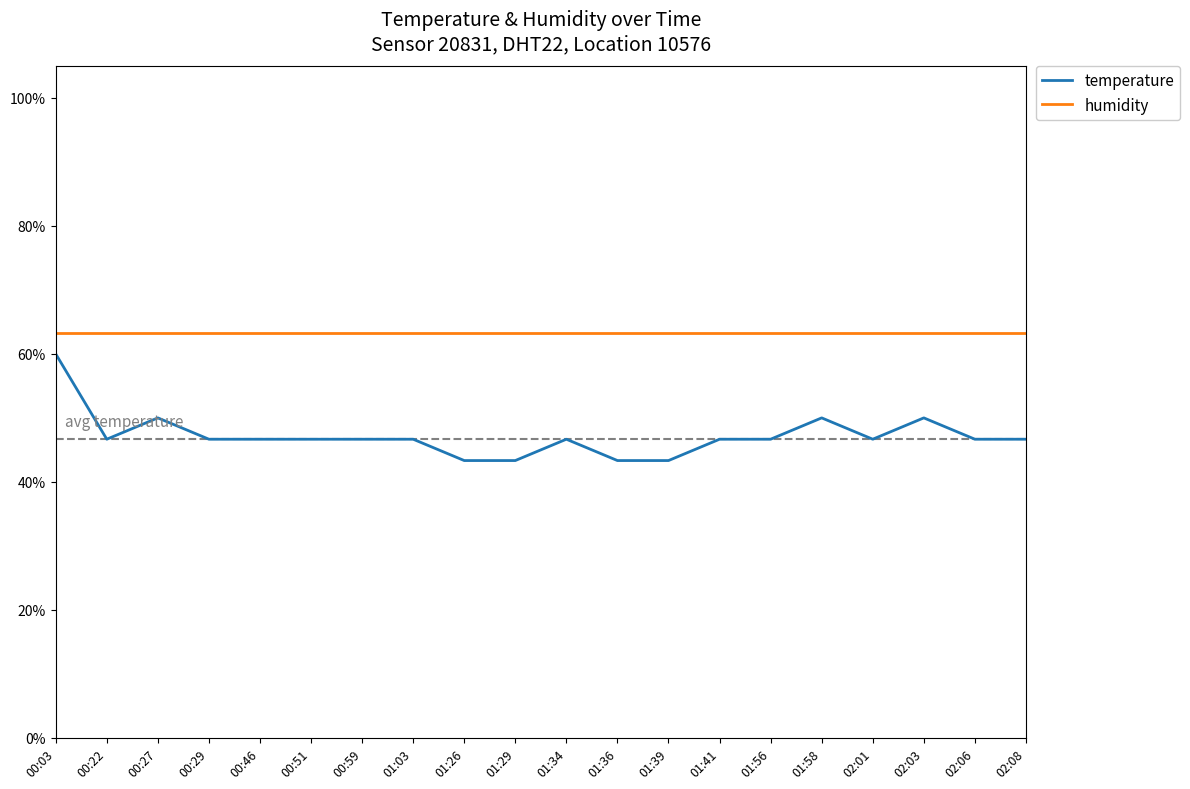

Where is the first local minimum for temperature?

00:22